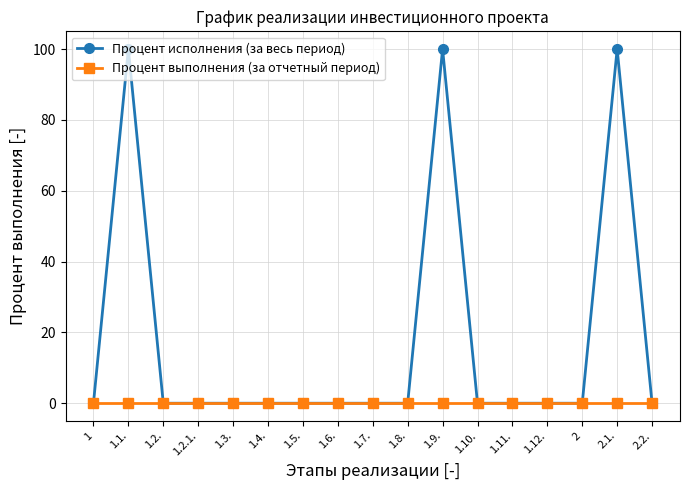

Between 2 and 2.1., which series saw the biggest shift?

Процент исполнения (за весь период)